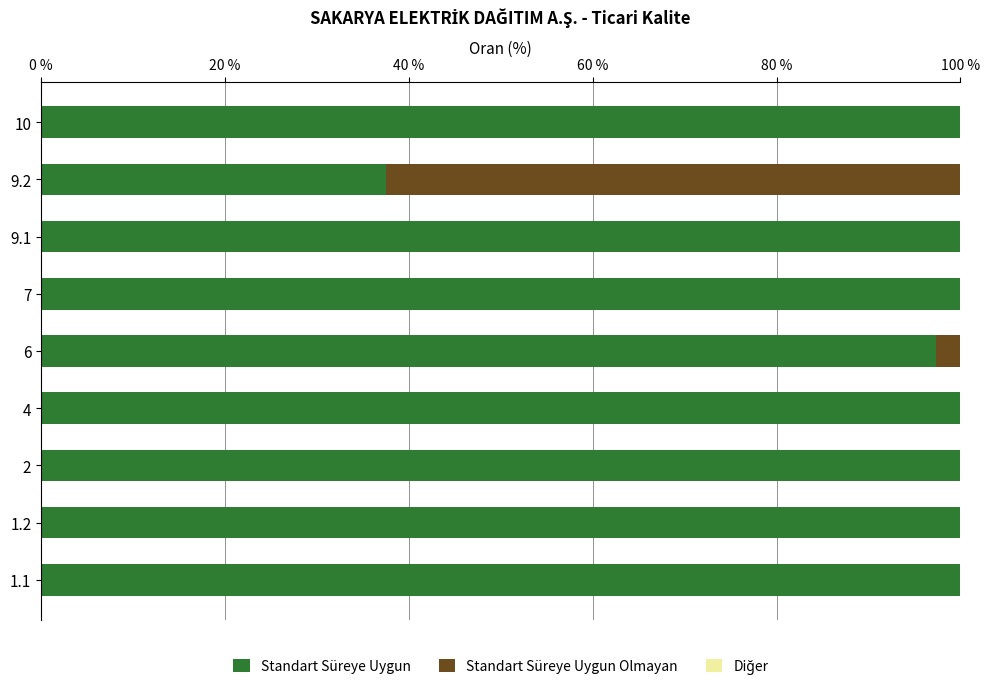

The value of Standart Süreye Uygun at 1.1 is 100.0. True or false?

True